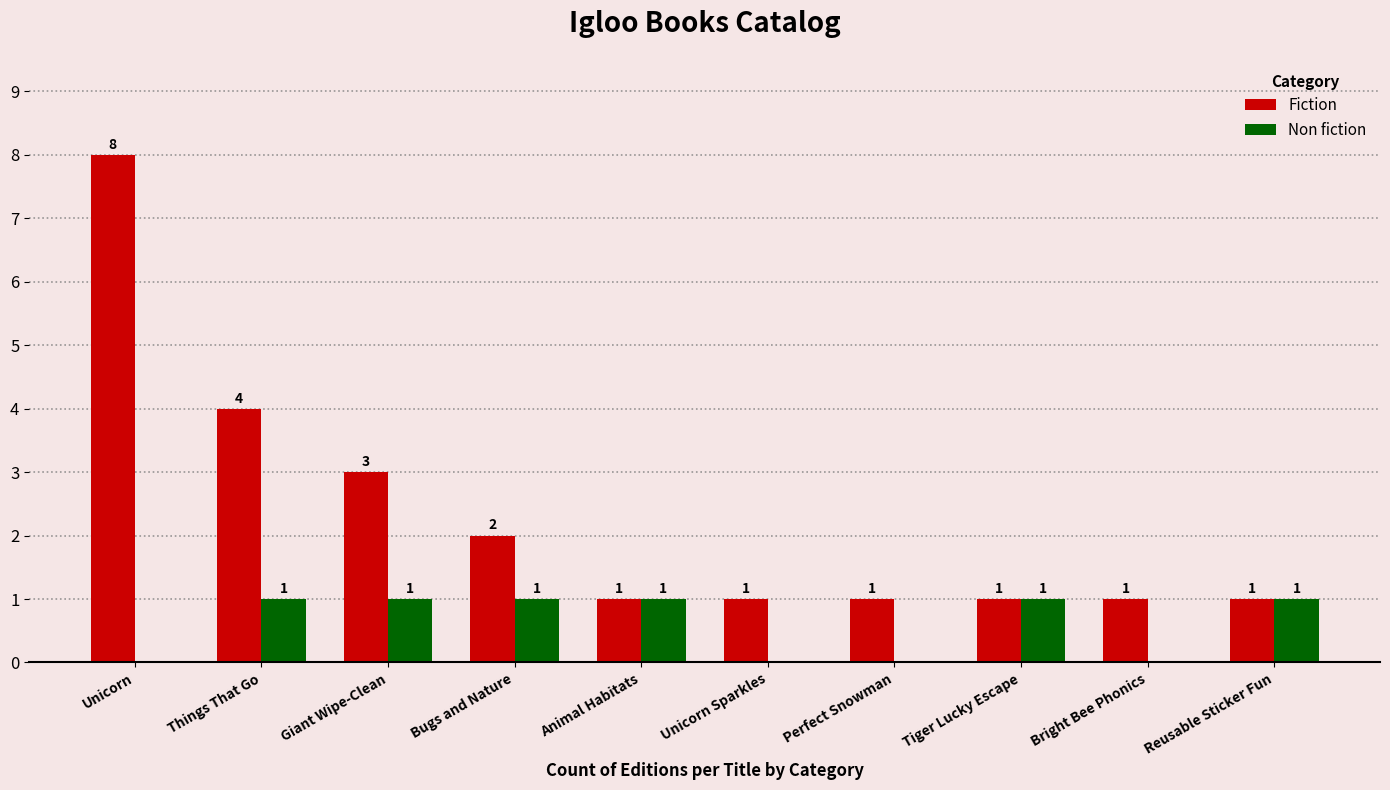

The Fiction series shows 7 at Things That Go. True or false?

False